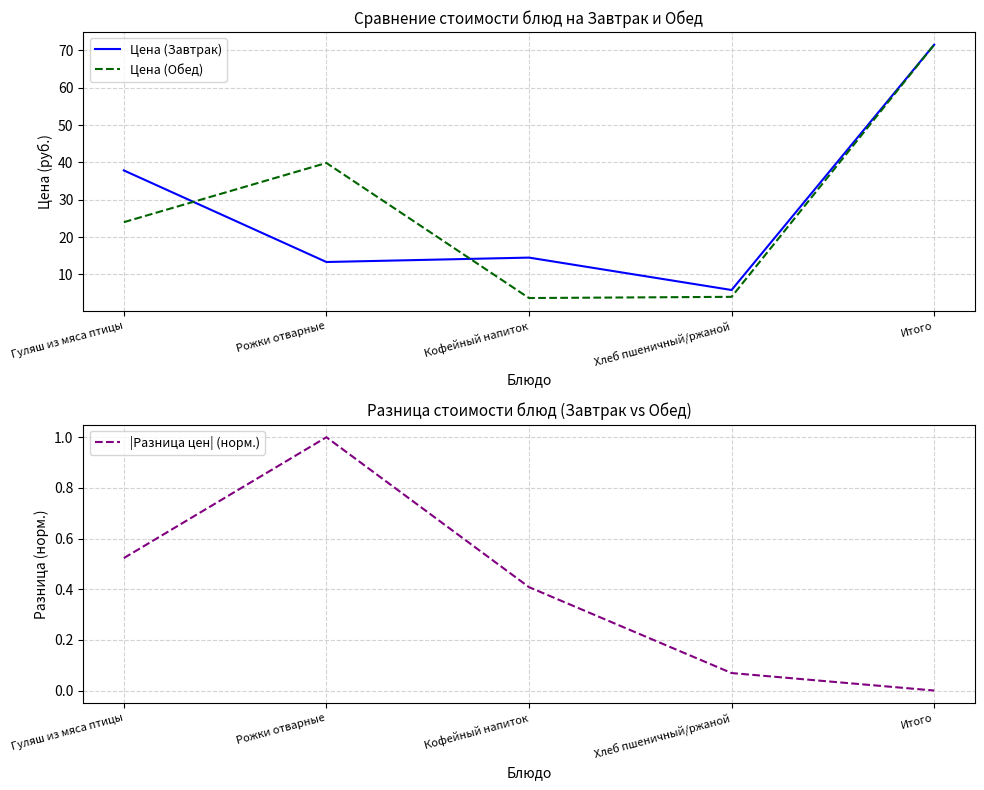

At which category does |Разница цен| (норм.) reach its first local peak?

Рожки отварные